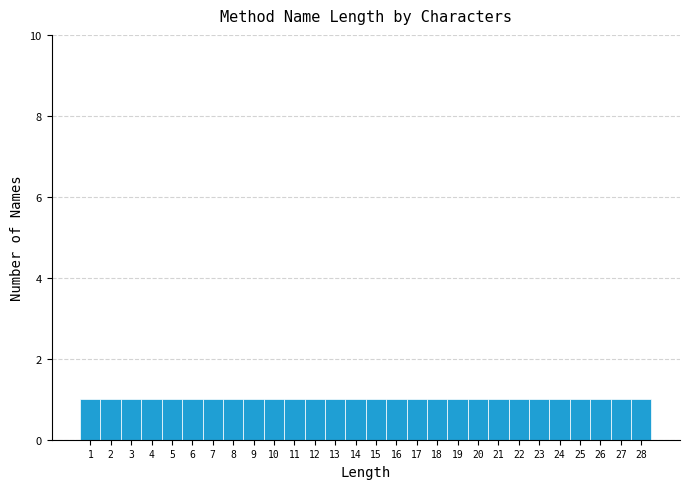

Reading left to right, list every bar in this chart as the range it spans on the x-axis followed by its height. The values are not printed on the chart, so give them approximately, as read against the axis.

0.5 to 1.5: 1
1.5 to 2.5: 1
2.5 to 3.5: 1
3.5 to 4.5: 1
4.5 to 5.5: 1
5.5 to 6.5: 1
6.5 to 7.5: 1
7.5 to 8.5: 1
8.5 to 9.5: 1
9.5 to 10.5: 1
10.5 to 11.5: 1
11.5 to 12.5: 1
12.5 to 13.5: 1
13.5 to 14.5: 1
14.5 to 15.5: 1
15.5 to 16.5: 1
16.5 to 17.5: 1
17.5 to 18.5: 1
18.5 to 19.5: 1
19.5 to 20.5: 1
20.5 to 21.5: 1
21.5 to 22.5: 1
22.5 to 23.5: 1
23.5 to 24.5: 1
24.5 to 25.5: 1
25.5 to 26.5: 1
26.5 to 27.5: 1
27.5 to 28.5: 1